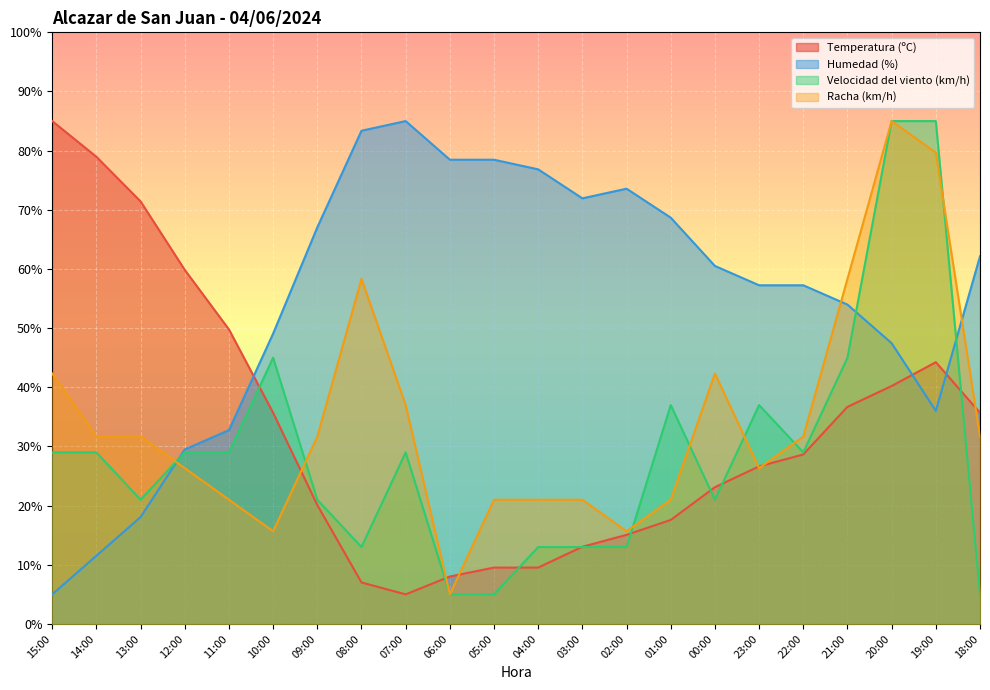

What is the label of the 3rd point from the left?

13:00